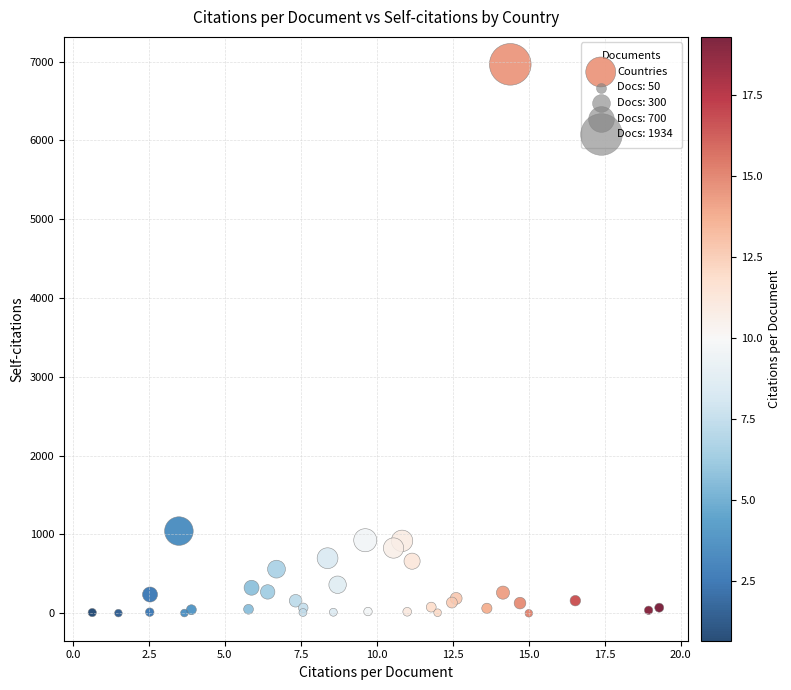

What Y value in the scatter plot is closest to 3483?

1043